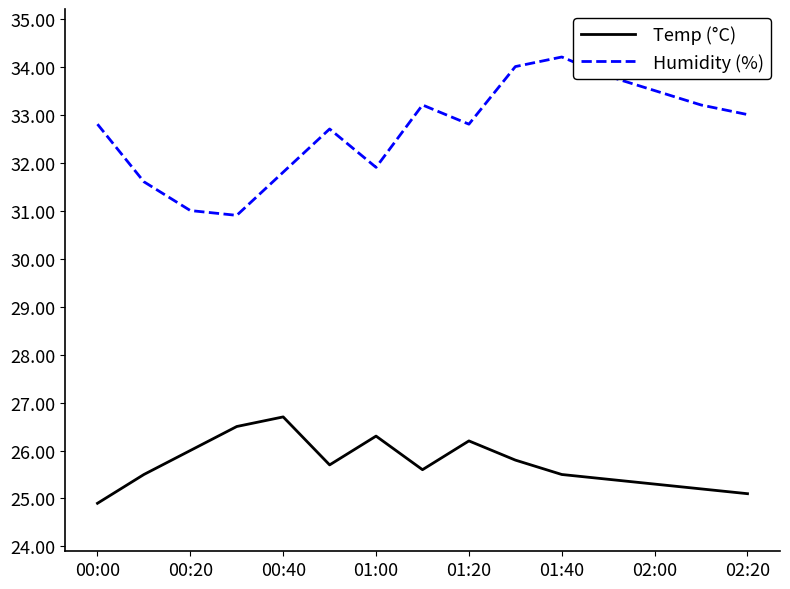

Reading left to right, what are all the values shown in this chart?

Temp (°C): 24.9	25.5	26.0	26.5	26.7	25.7	26.3	25.6	26.2	25.8	25.5	25.4	25.3	25.2	25.1
Humidity (%): 32.8	31.6	31.0	30.9	31.8	32.7	31.9	33.2	32.8	34.0	34.2	33.8	33.5	33.2	33.0